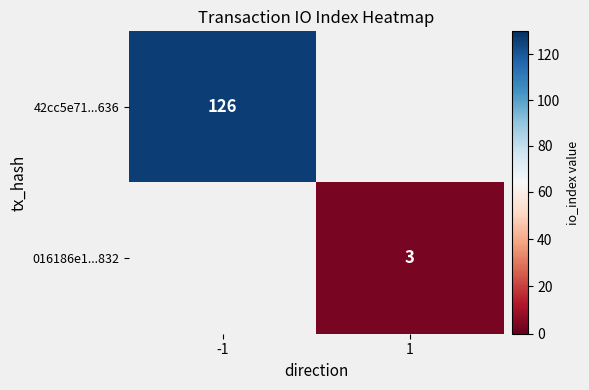

Which label corresponds to the smallest value in the chart?

1